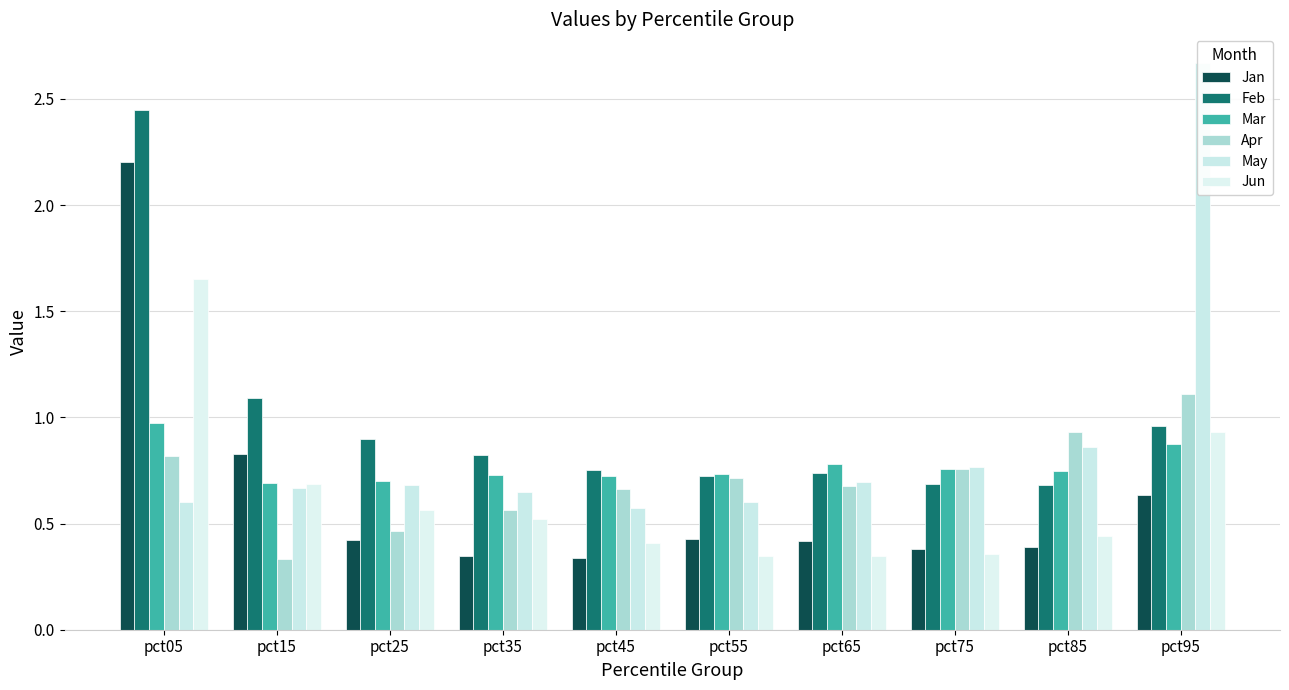

Reading right to left, what are all the values shown in this chart?

Jan: pct95=0.6	pct85=0.4	pct75=0.4	pct65=0.4	pct55=0.4	pct45=0.3	pct35=0.3	pct25=0.4	pct15=0.8	pct05=2.2
Feb: pct95=1.0	pct85=0.7	pct75=0.7	pct65=0.7	pct55=0.7	pct45=0.8	pct35=0.8	pct25=0.9	pct15=1.1	pct05=2.4
Mar: pct95=0.9	pct85=0.7	pct75=0.8	pct65=0.8	pct55=0.7	pct45=0.7	pct35=0.7	pct25=0.7	pct15=0.7	pct05=1.0
Apr: pct95=1.1	pct85=0.9	pct75=0.8	pct65=0.7	pct55=0.7	pct45=0.7	pct35=0.6	pct25=0.5	pct15=0.3	pct05=0.8
May: pct95=2.7	pct85=0.9	pct75=0.8	pct65=0.7	pct55=0.6	pct45=0.6	pct35=0.7	pct25=0.7	pct15=0.7	pct05=0.6
Jun: pct95=0.9	pct85=0.4	pct75=0.4	pct65=0.3	pct55=0.3	pct45=0.4	pct35=0.5	pct25=0.6	pct15=0.7	pct05=1.7